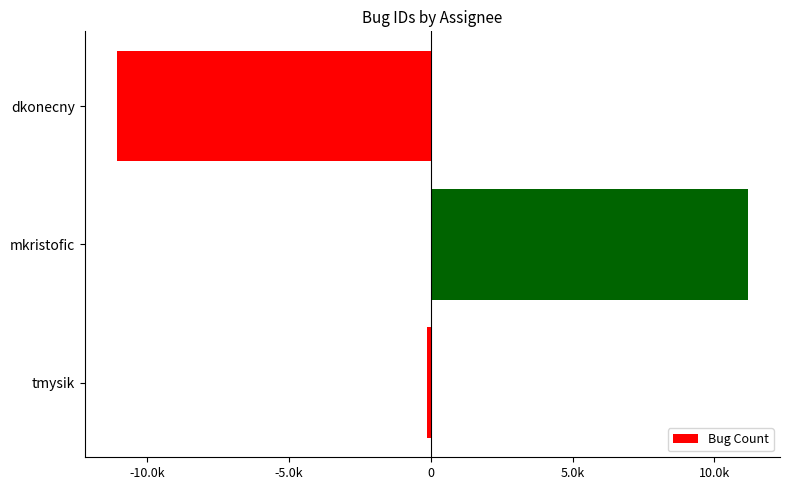

Rank the categories by value from highest to lowest.

mkristofic, tmysik, dkonecny